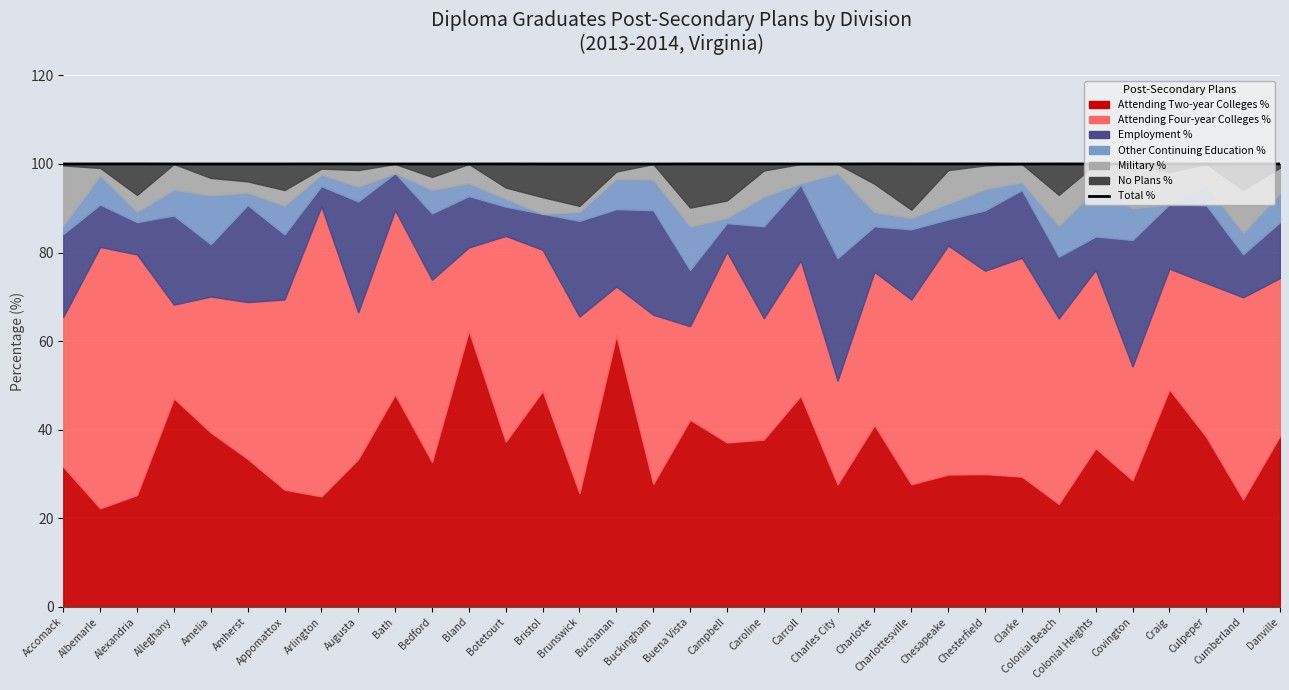

How many interior local peaks (higher than both neighbors) does the data have?

10